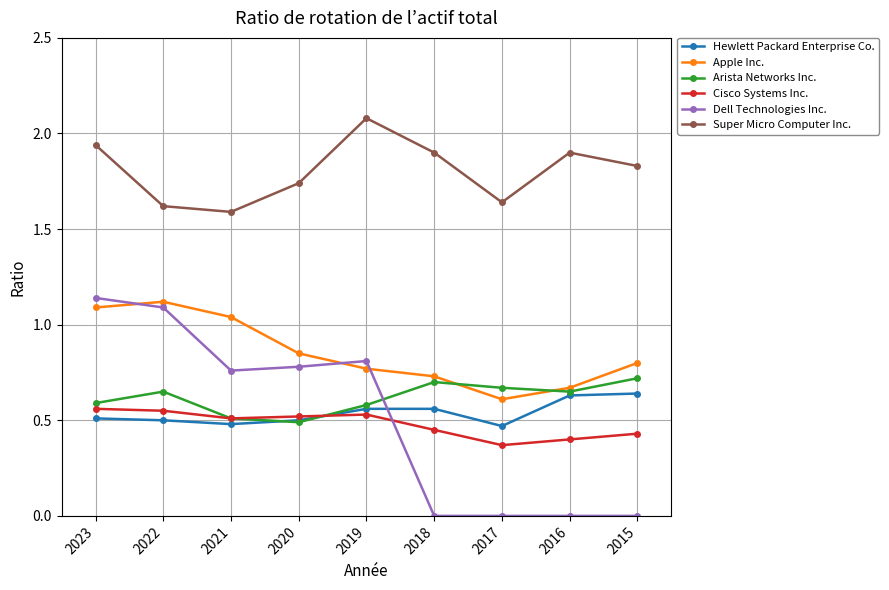

Where is the first local maximum for Super Micro Computer Inc.?

2019